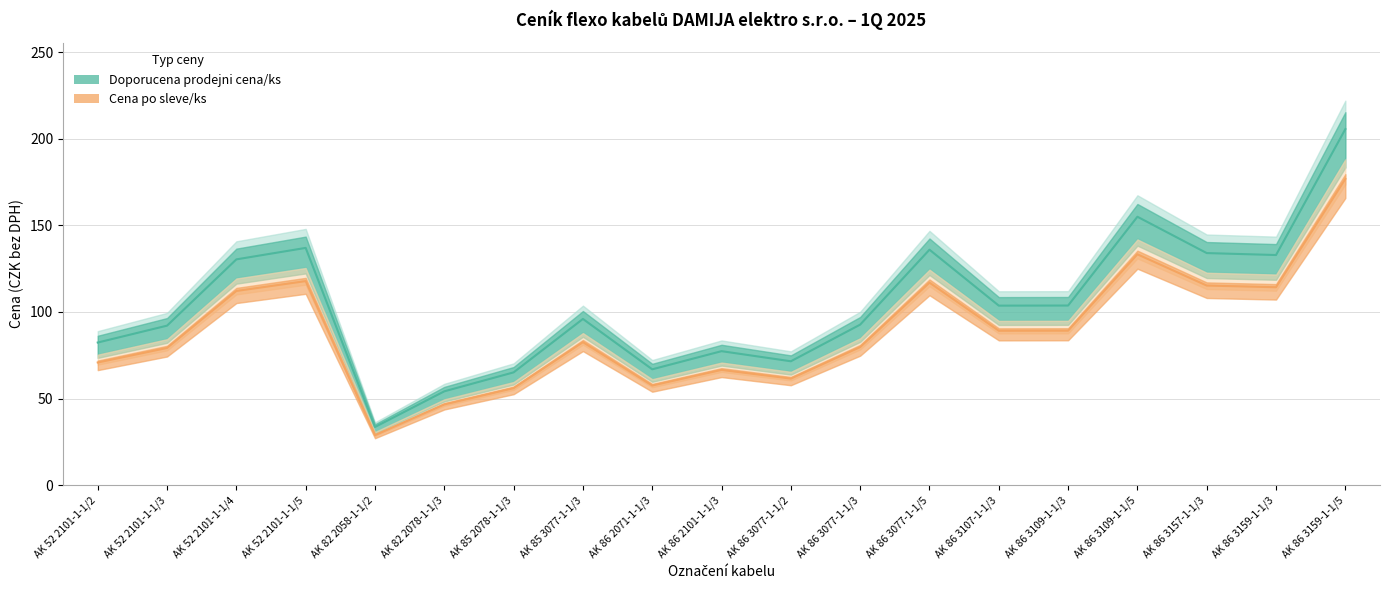

What is the difference between the highest and lowest values at AK 86 3077-1-1/3?

13.0